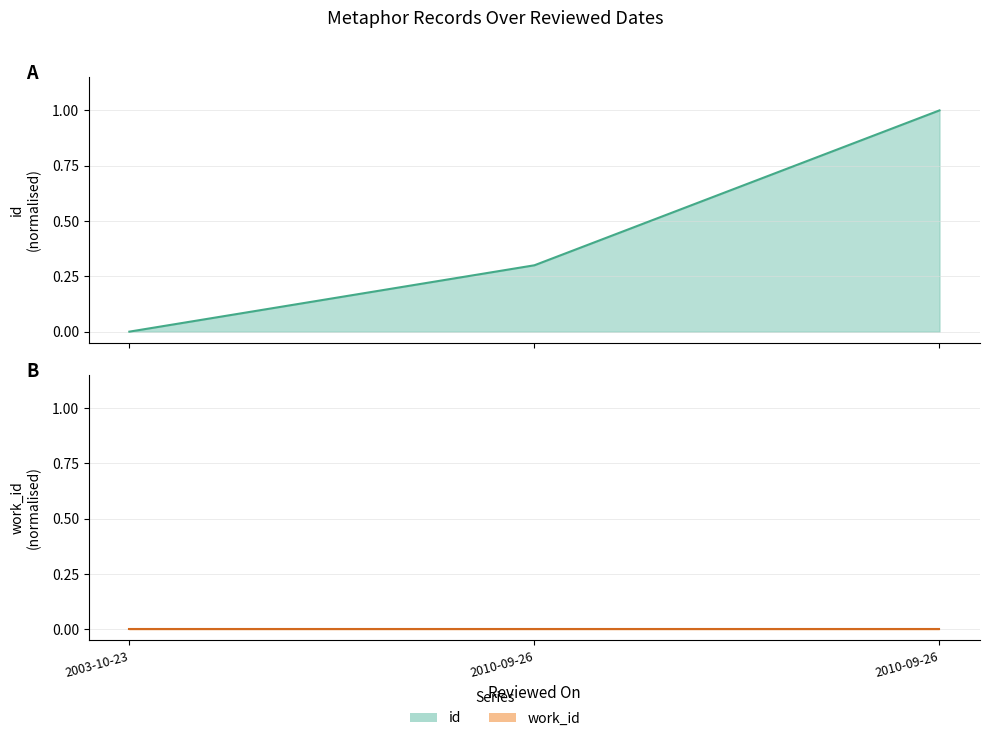

Which category has the lowest value in the id series?

2003-10-23